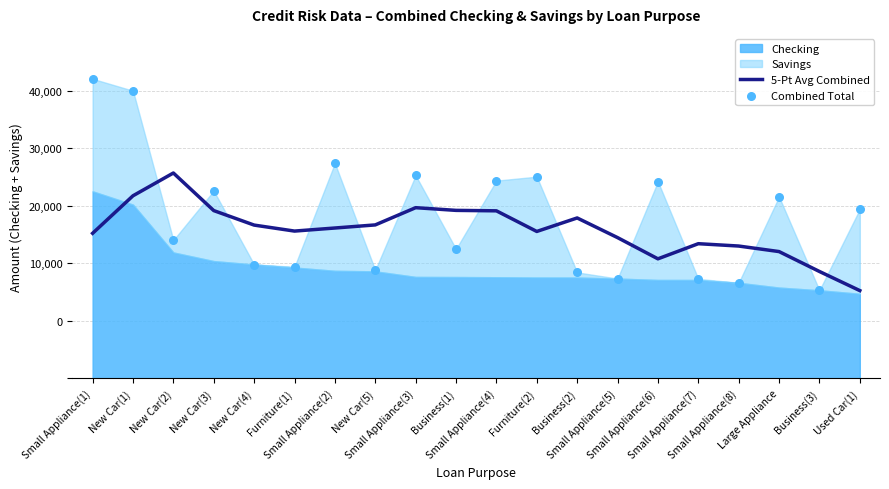

At which category is the sum across all series the highest?

New Car(1)